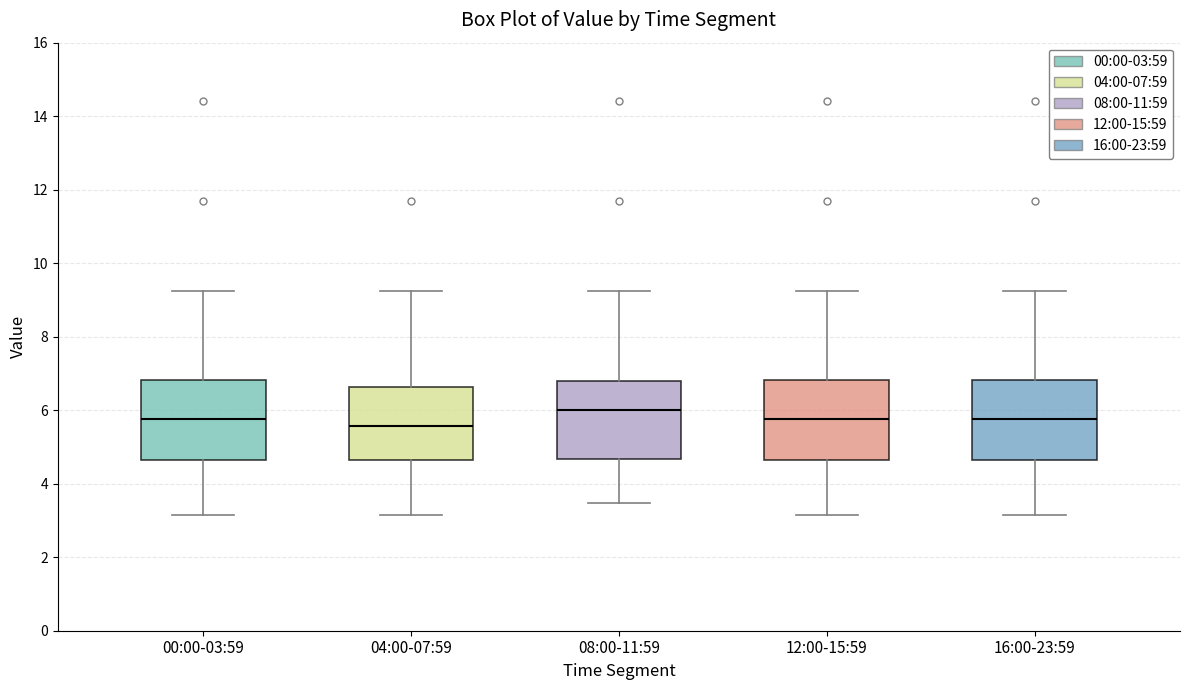

Reading left to right, transcribe this box plot: for each box, give where its median line is, the range the box spans, and where its two whiskers end, as read against the y-axis. The values are not printed on the chart, so give them approximately, as read against the axis.

00:00-03:59: median 5.8, box 4.6 to 6.8, whiskers 3.2 to 9.2
04:00-07:59: median 5.6, box 4.6 to 6.6, whiskers 3.2 to 9.2
08:00-11:59: median 6.0, box 4.6 to 6.8, whiskers 3.4 to 9.2
12:00-15:59: median 5.8, box 4.6 to 6.8, whiskers 3.2 to 9.2
16:00-23:59: median 5.8, box 4.6 to 6.8, whiskers 3.2 to 9.2